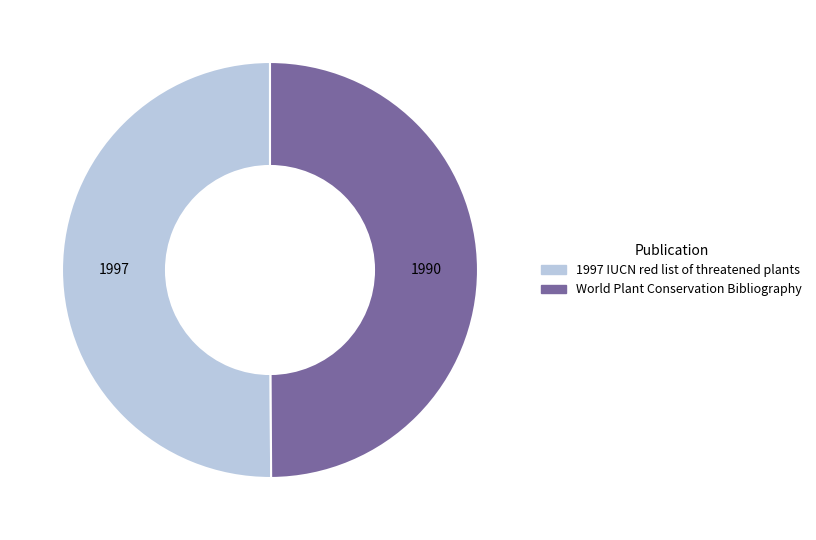

Is it true that World Plant Conservation Bibliography is 50% of the pie?

True